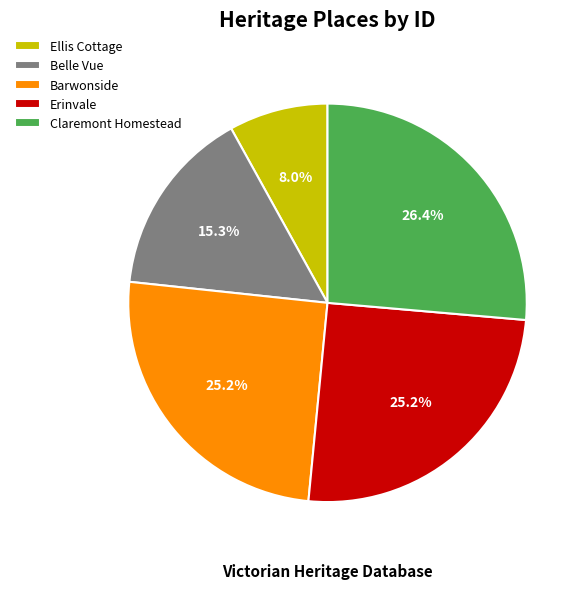

Which slice is the smallest?

Ellis Cottage